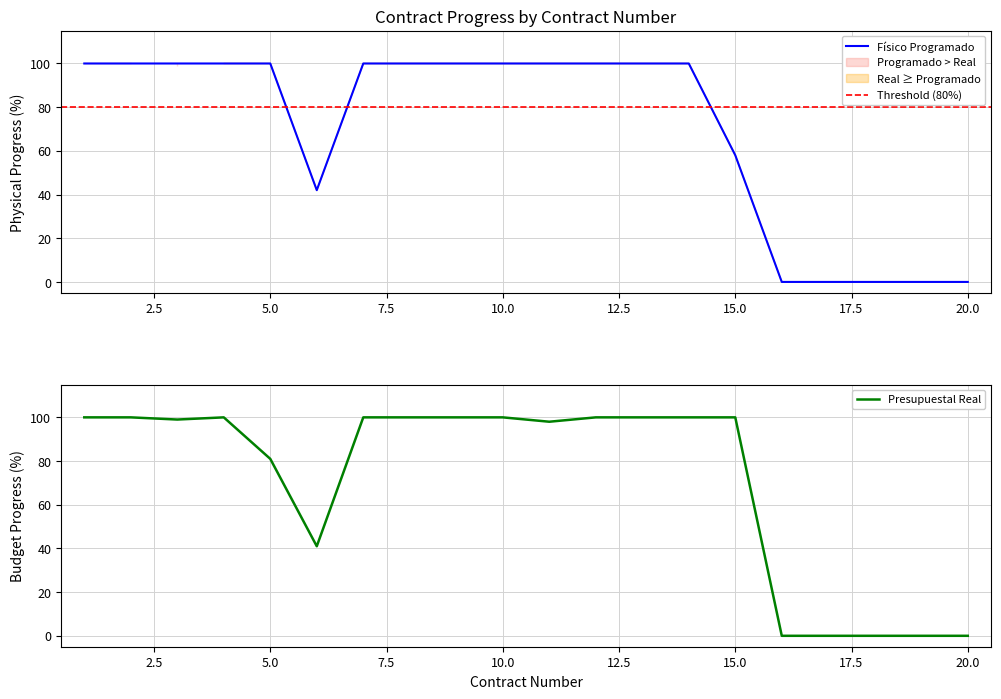

How many interior local peaks does the PORCENTAJE AVANCE PRESUPUESTAL REAL series have?

1